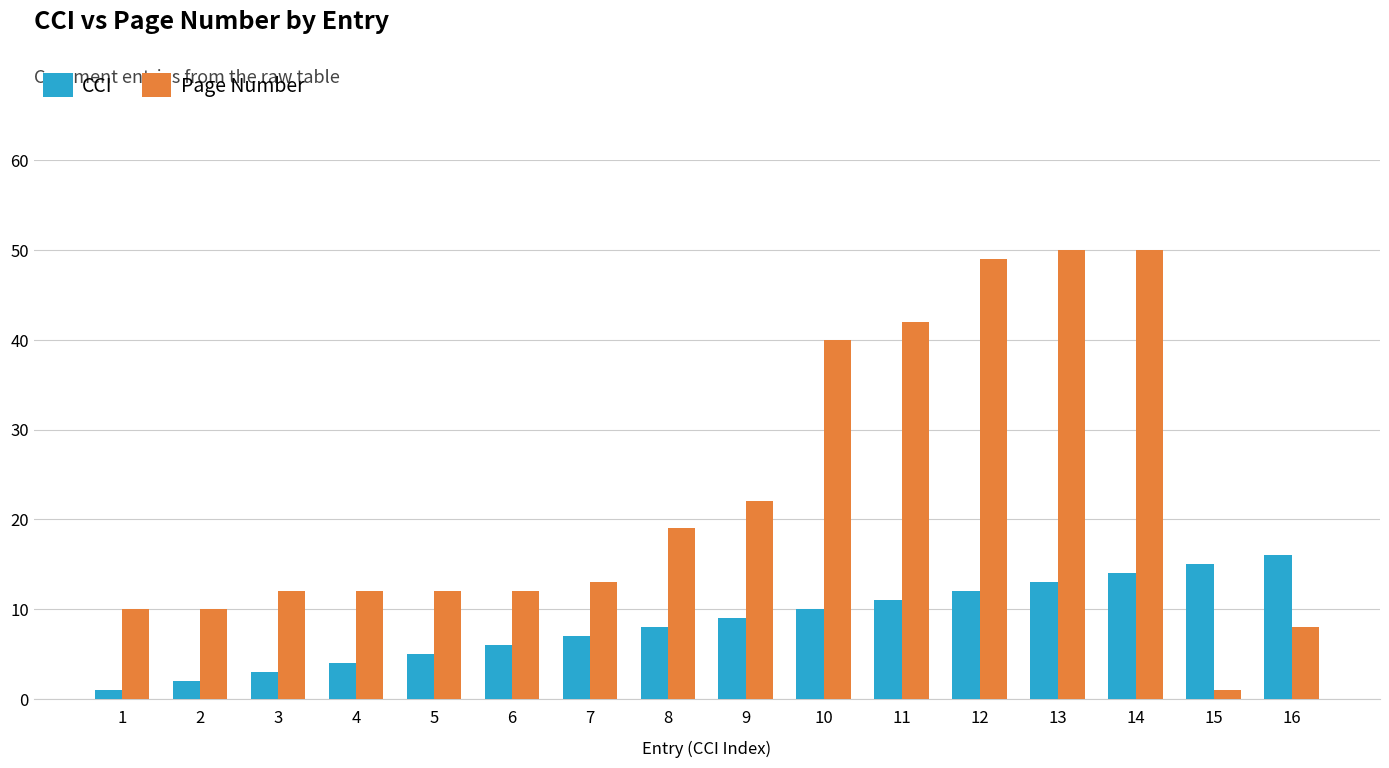

List the series in order of their overall mean, lowest first.

CCI, Page Number